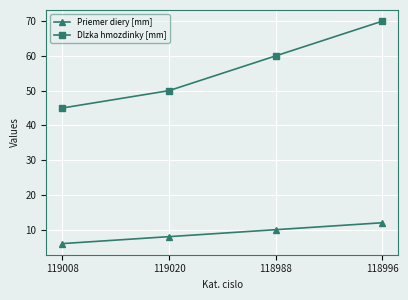

What is the total value across all series at 118988?

70